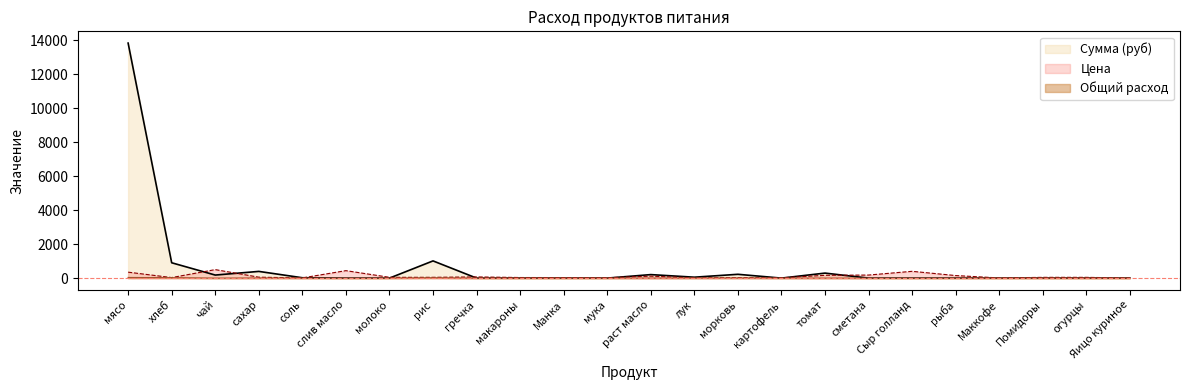

Rank the series at макароны from lowest to highest value.

Количество (кг), Сумма (руб), Цена